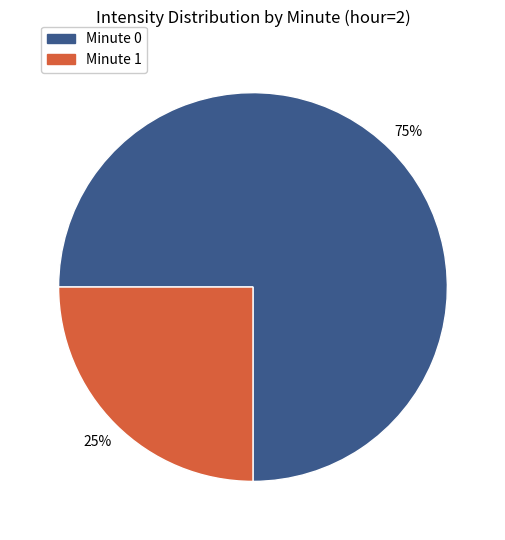

To the nearest percent, what is the difference between the largest and smallest slice percentages?

50%